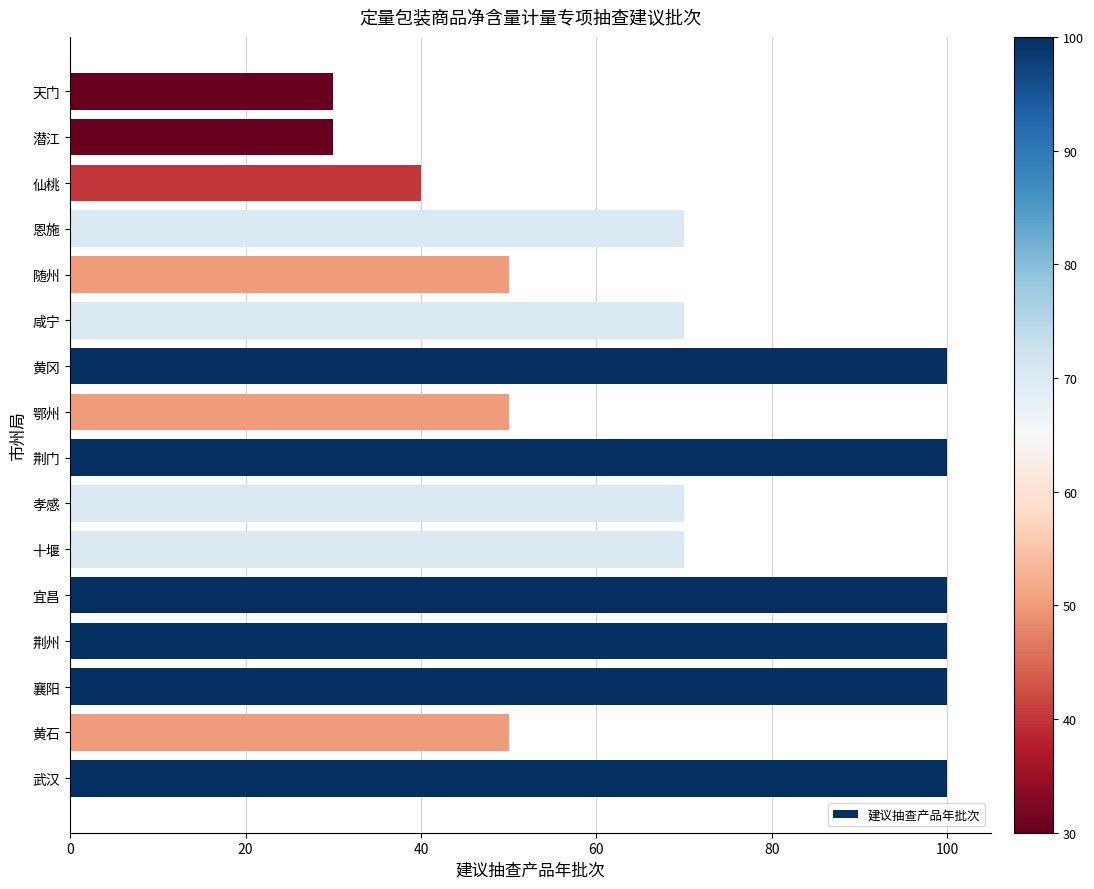

What is the average value?

71